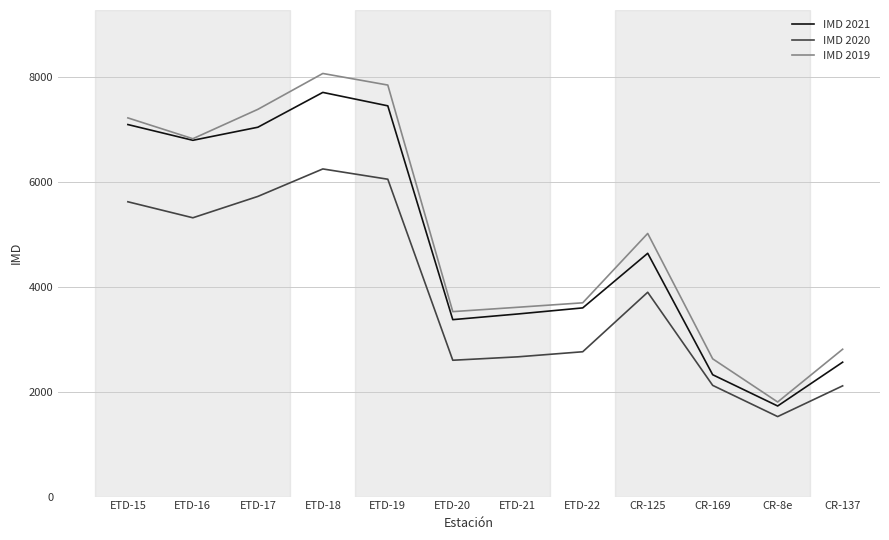

True or false: IMD 2021 and IMD 2020 intersect in this chart.

False